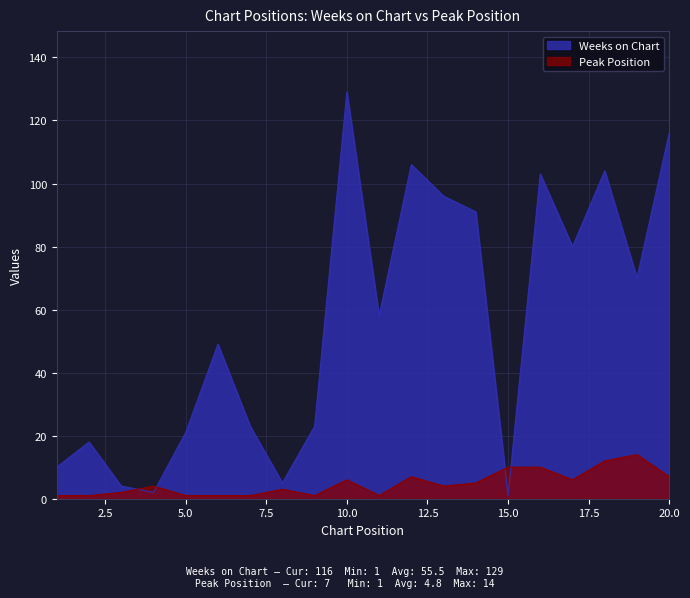

Is it true that Weeks on Chart equals 1 at 4?

False